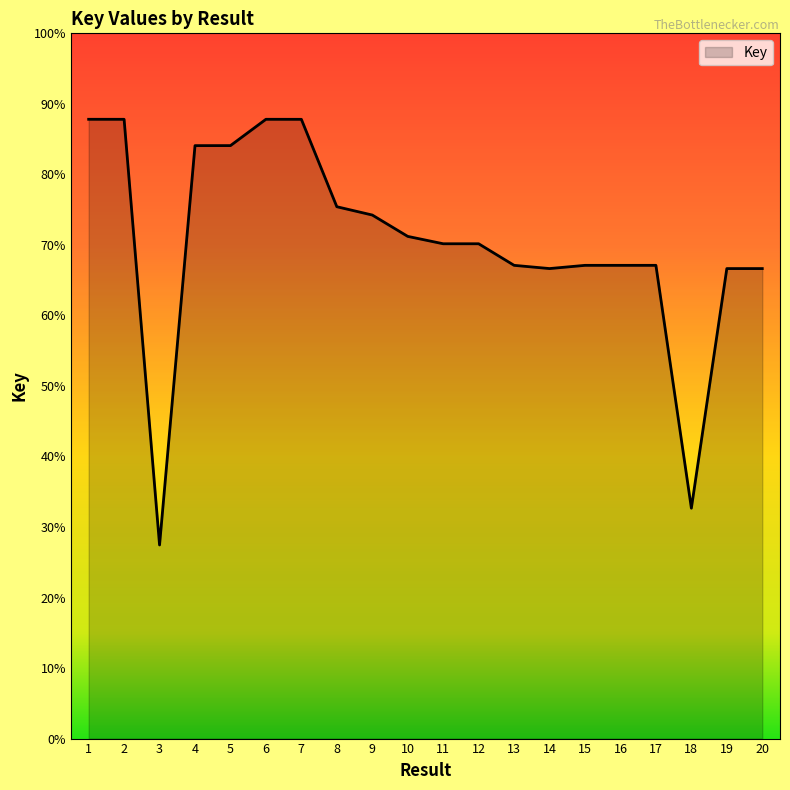

Between 3 and 9, which is larger?

9